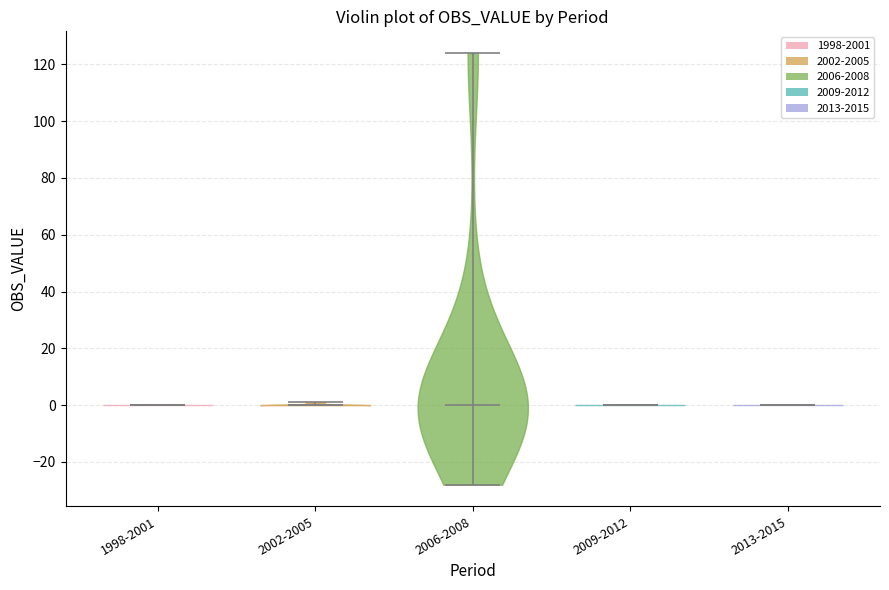

What is the highest point the violin for 1998-2001 reaches on the y-axis? The values are not printed on the chart, so give them approximately, as read against the axis.

0